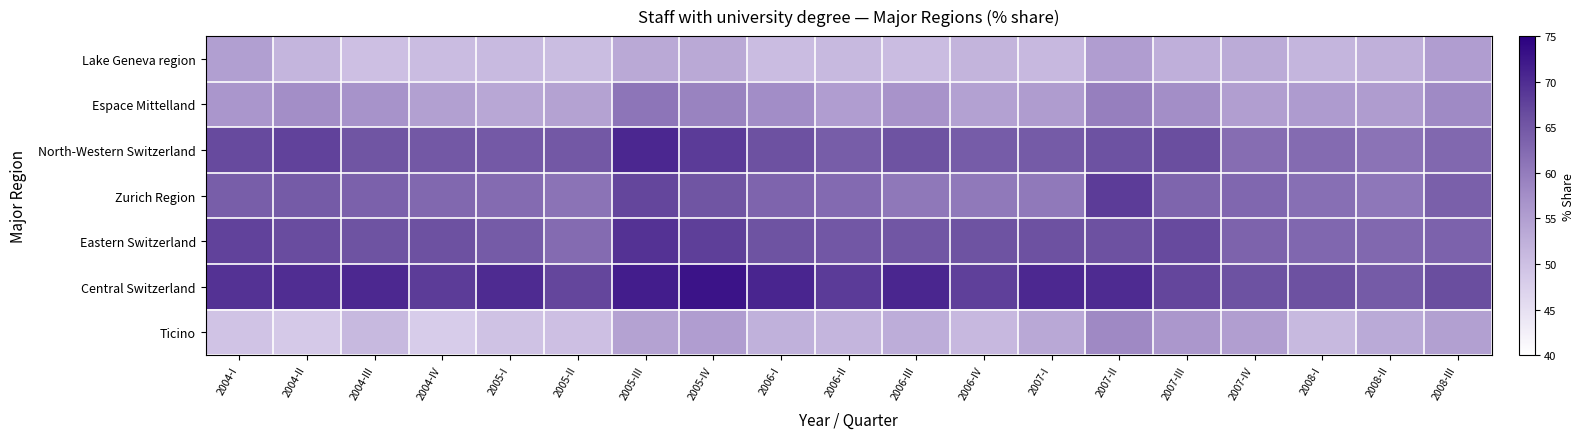

Rank the series at 2007-III from lowest to highest value.

Lake Geneva region, Ticino, Espace Mittelland, Zurich Region, North-Western Switzerland, Eastern Switzerland, Central Switzerland